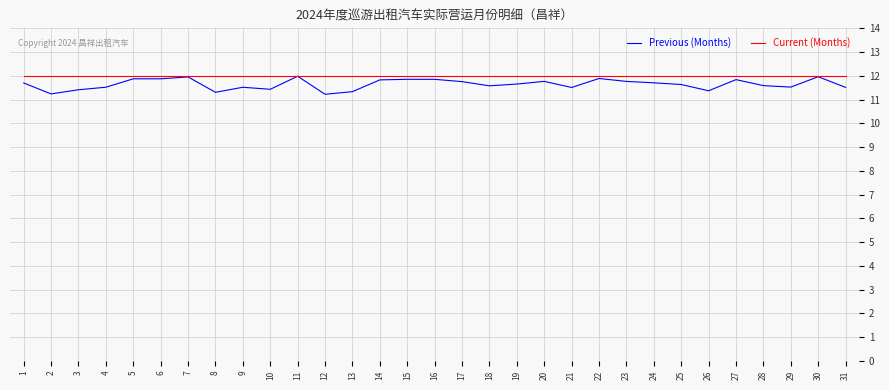

What is the approximate value of Previous (Months) at 1?

11.7